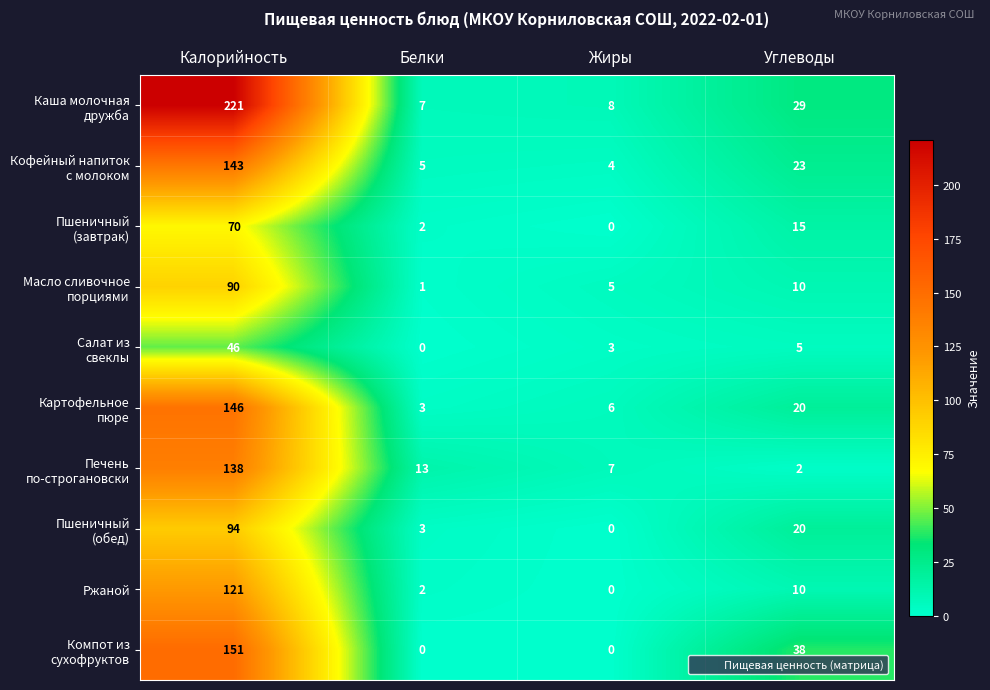

What is the maximum value shown in the chart?

221